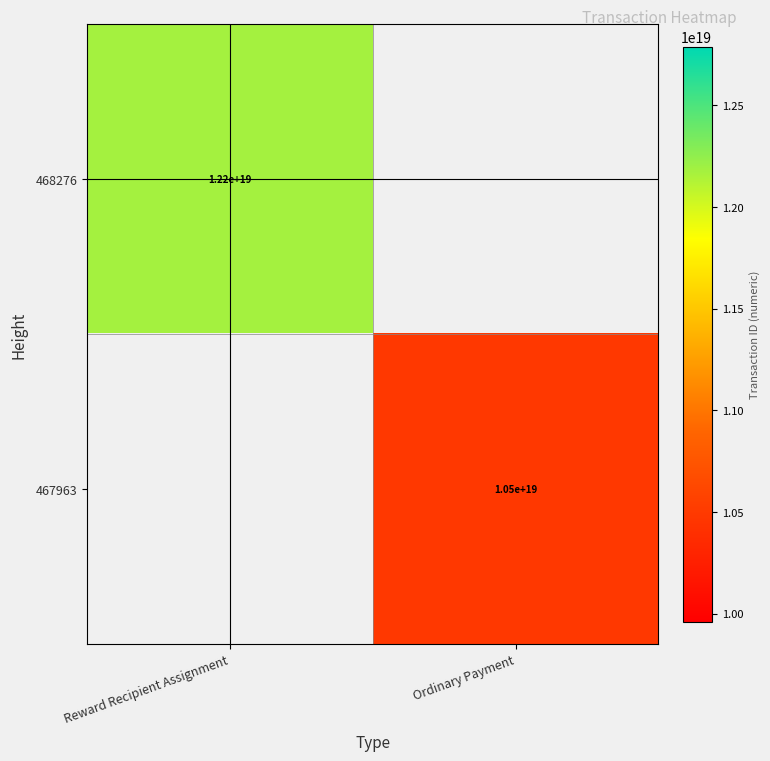

The value of 468276 at Reward Recipient Assignment is 12200000000000000000. True or false?

True